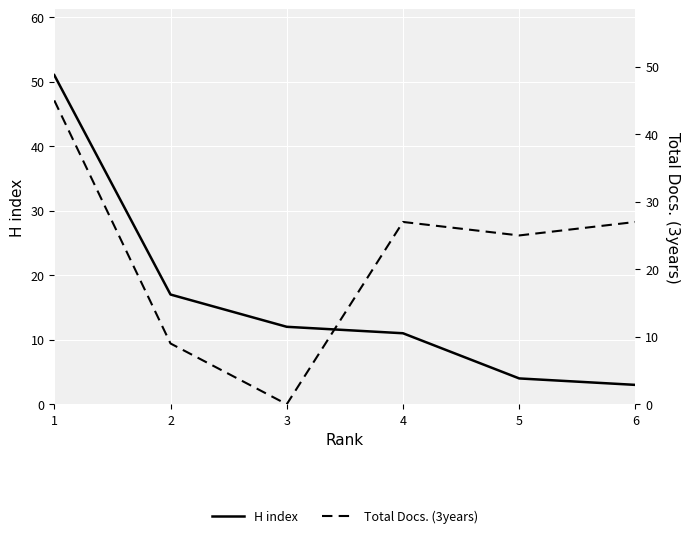

Which series has the largest total across all categories?

Total Docs. (3years)